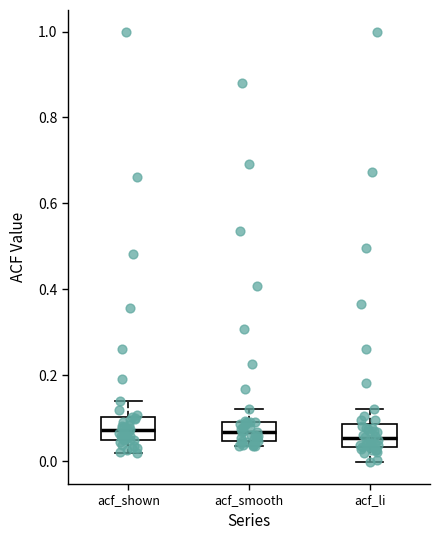

Reading left to right, read every box against the y-axis: the position of its median line, the range the box covers, and the ends of its whiskers. The values are not printed on the chart, so give them approximately, as read against the axis.

acf_shown: median 0.08, box 0.04 to 0.10, whiskers 0.02 to 0.14
acf_smooth: median 0.06, box 0.04 to 0.10, whiskers 0.04 (just below the box's lower edge) to 0.12
acf_li: median 0.06, box 0.04 to 0.08, whiskers 0.00 to 0.12